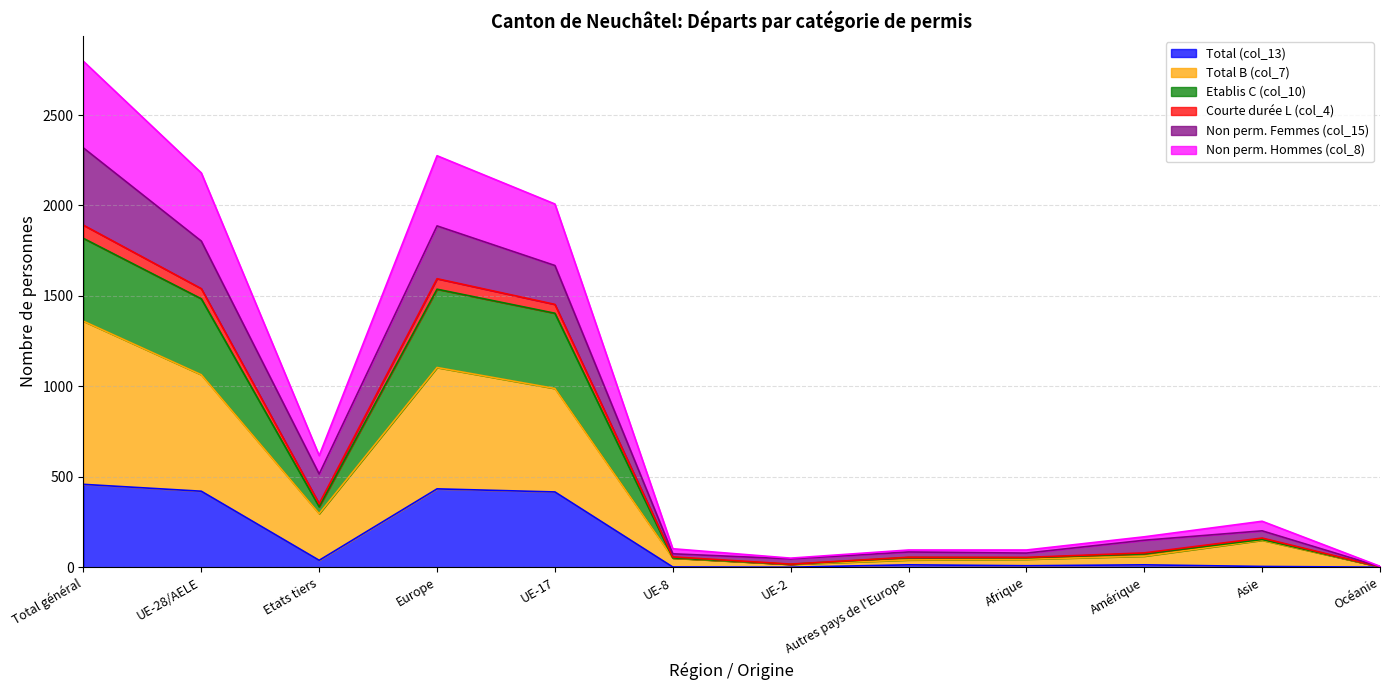

Does the chart display data point markers on the line(s)?

No